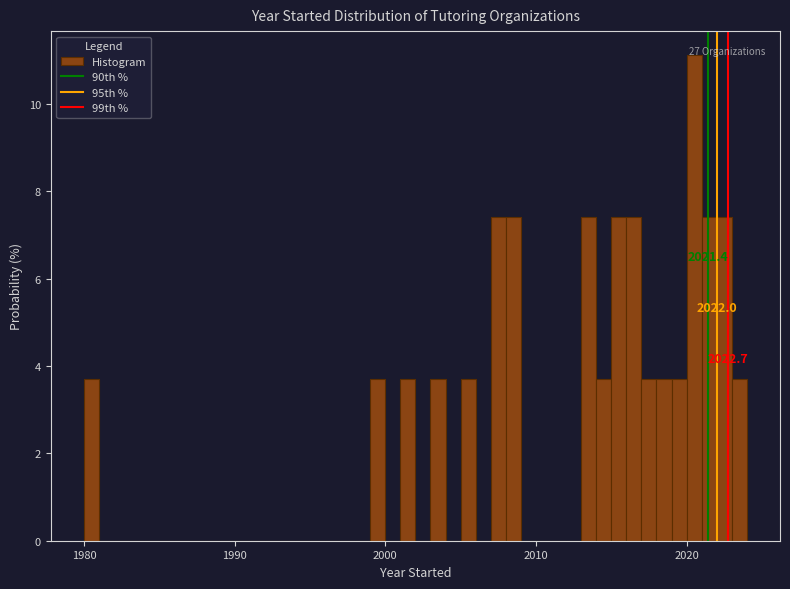

Around what value on the x-axis is the tallest bar? Give the approximate position of its centre, as read against the axis.

2021